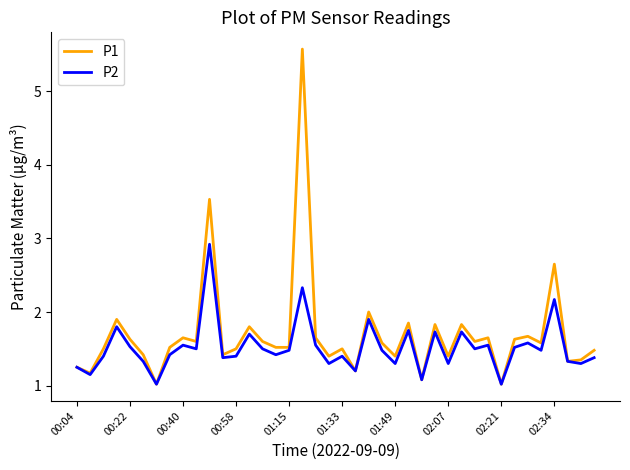

What is the minimum value shown in the chart?

1.0